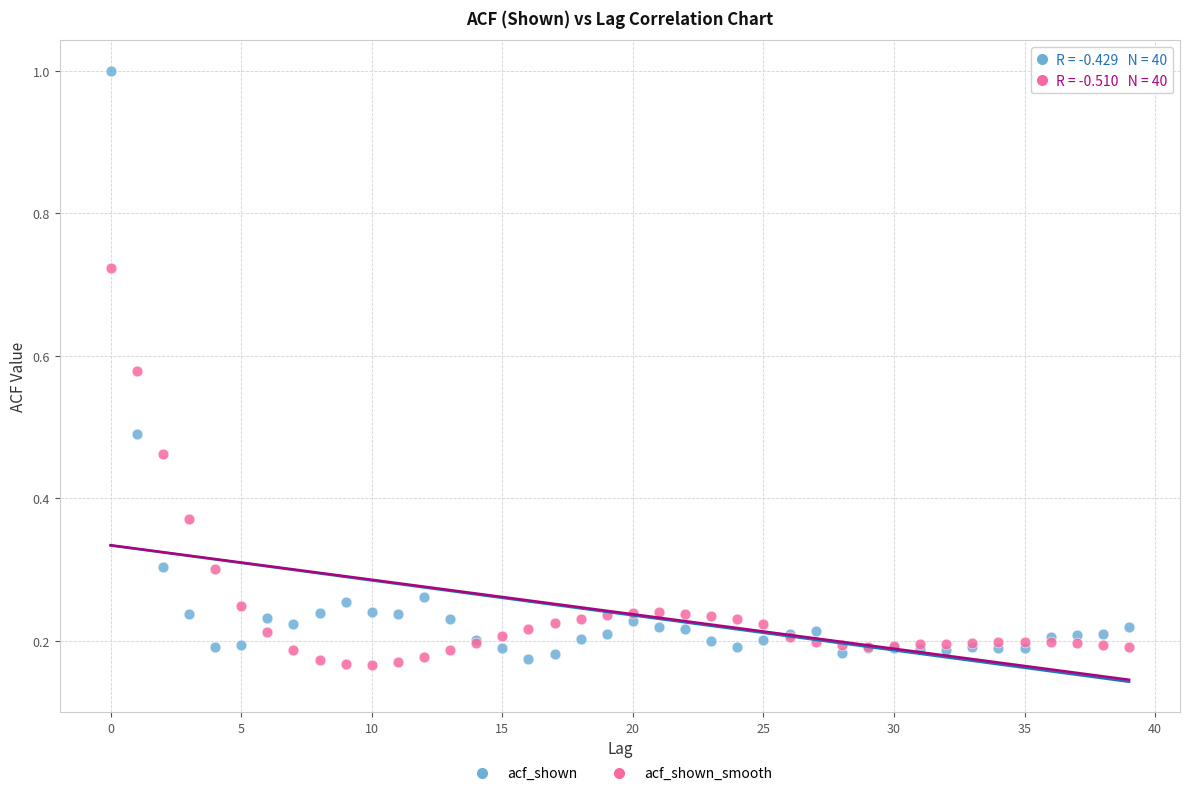

What are all the series names shown in the legend?

acf_shown, acf_shown_smooth